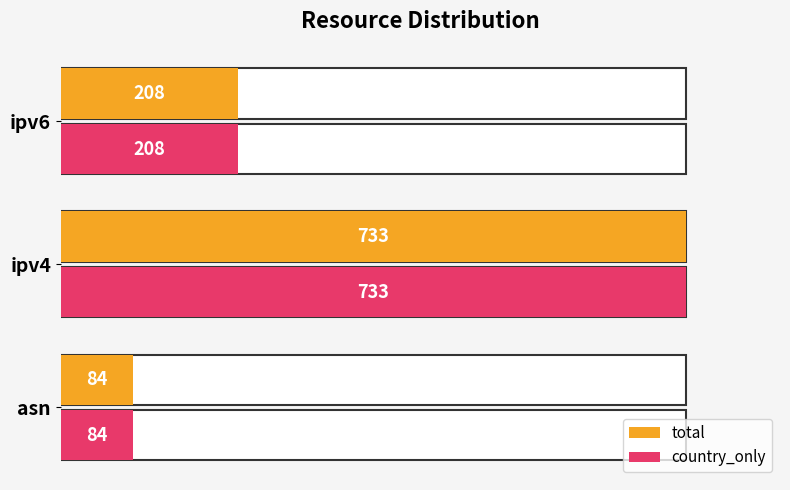

Read the total value at asn, to the nearest 10.

80